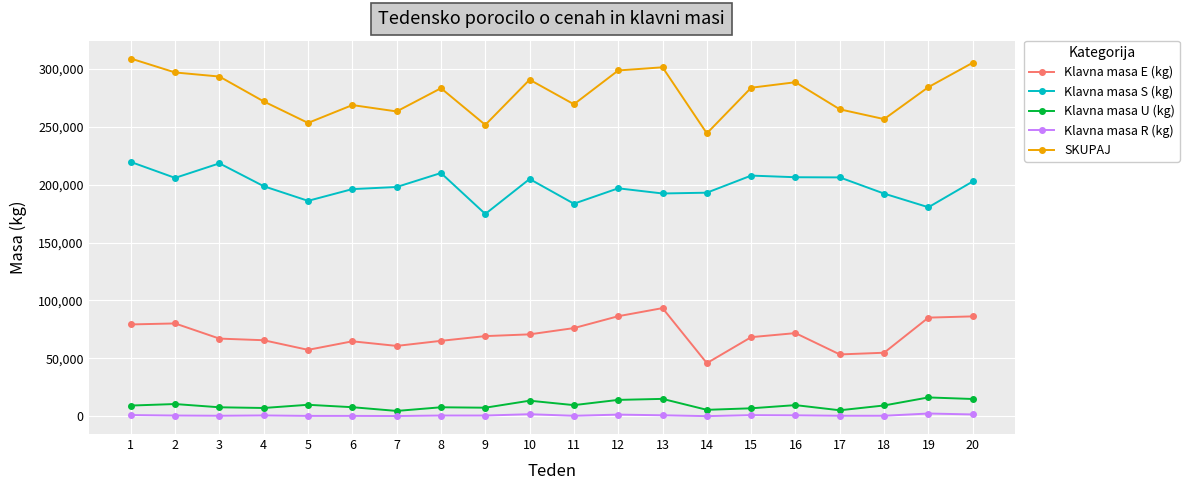

How many distinct data groups are displayed?

5